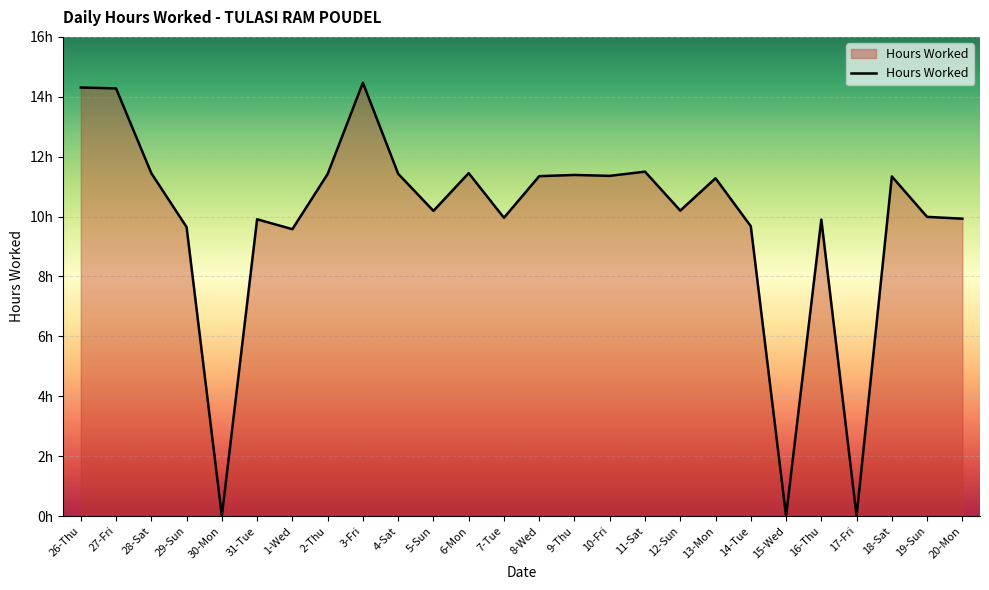

The value at 11-Sat is 11.5. True or false?

True